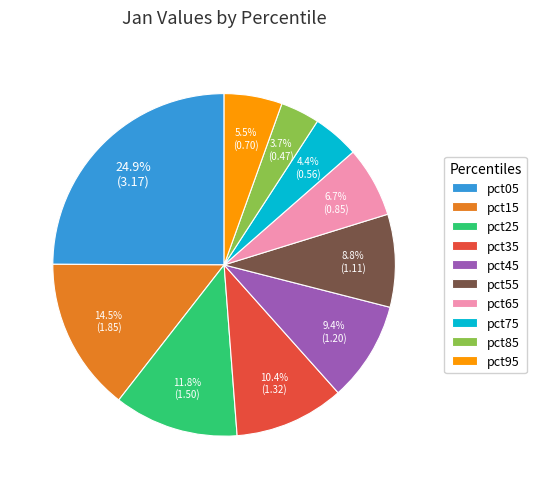

How much of the chart is everything except pct55?

91.2%